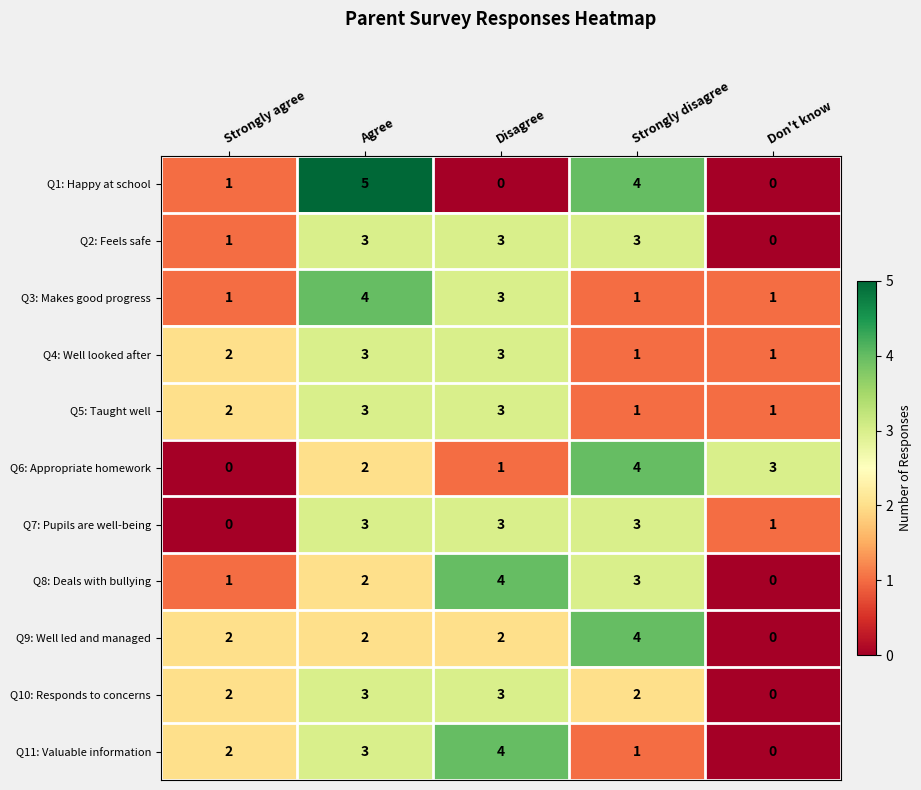

What is the sum of the Q11: Valuable information values at Strongly agree and Strongly disagree?

3